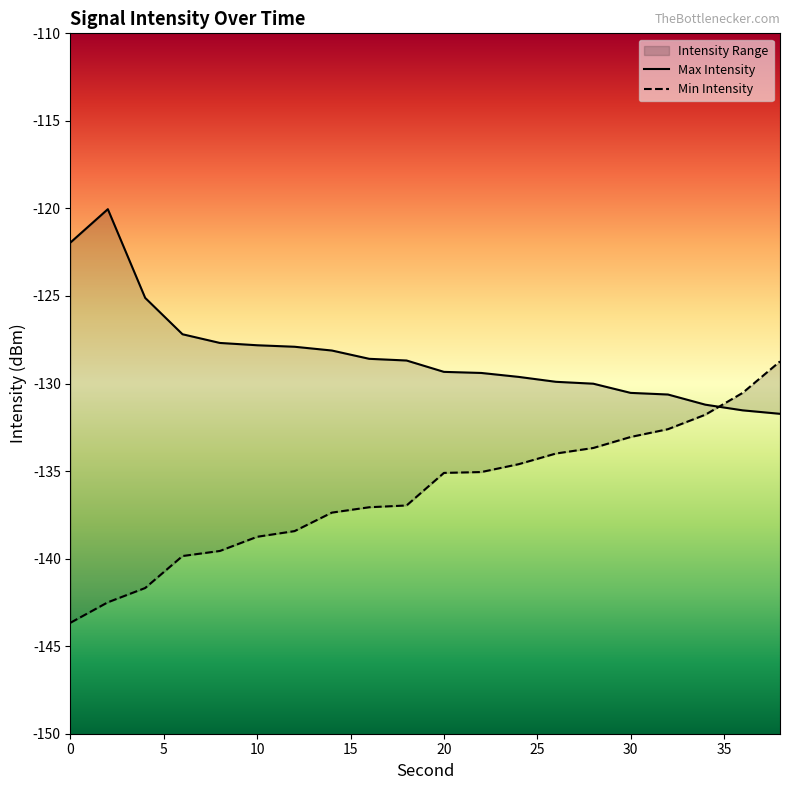

What is the approximate value of Max Intensity at 2?

-120.0